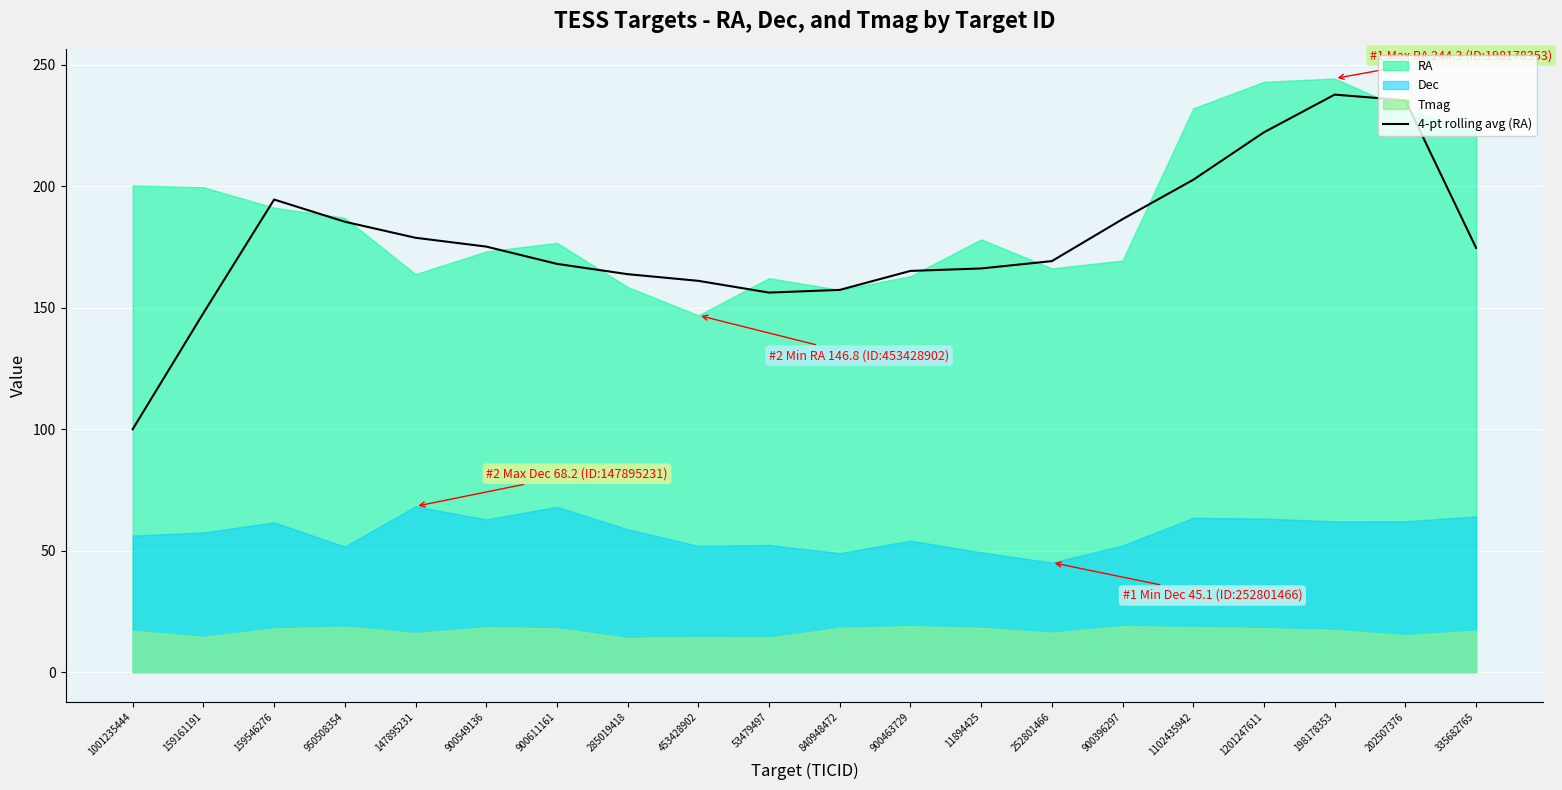

Between 147895231 and 159546276, which is larger?

159546276